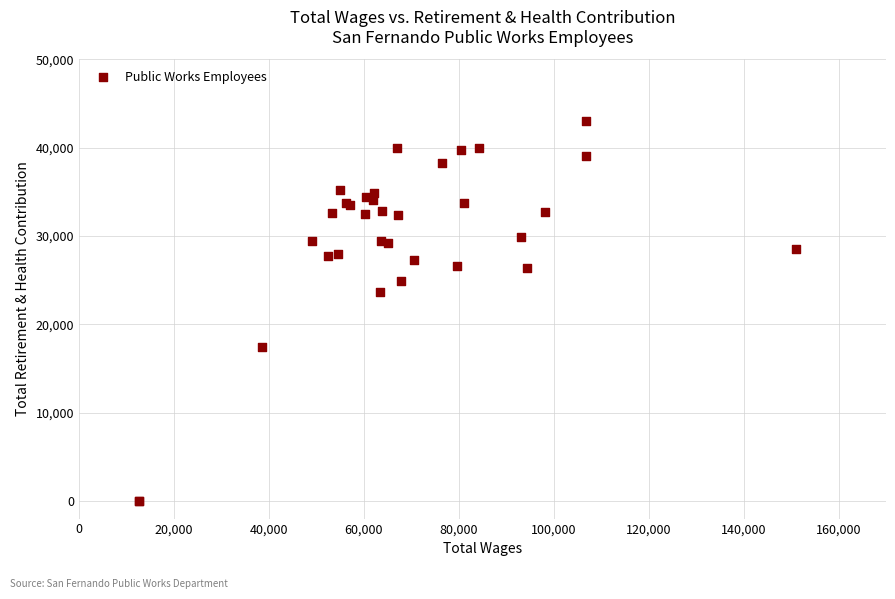

What Y value in the scatter plot is closest to 21481?

23628